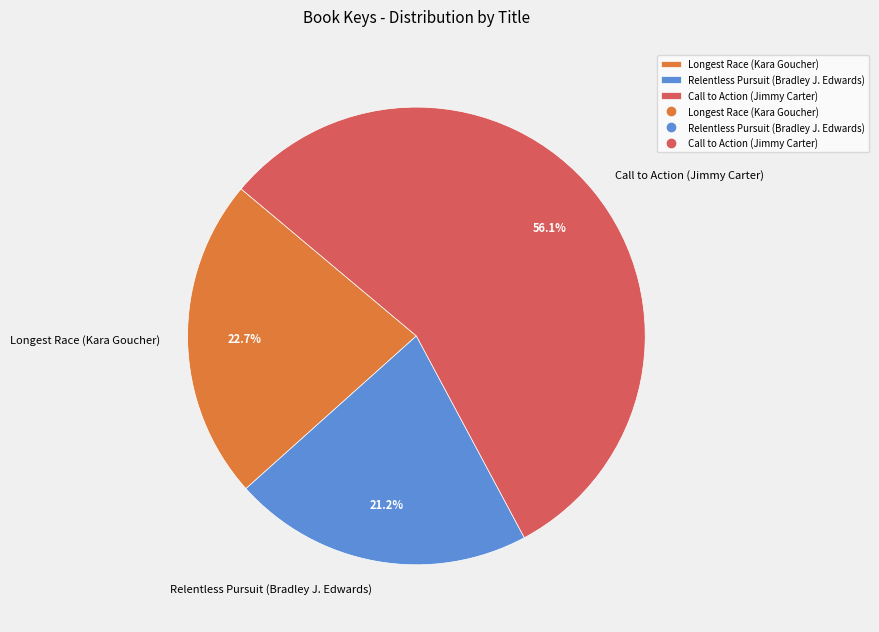

To the nearest percent, what is the combined percentage of Call to Action (Jimmy Carter) and Relentless Pursuit (Bradley J. Edwards)?

77%